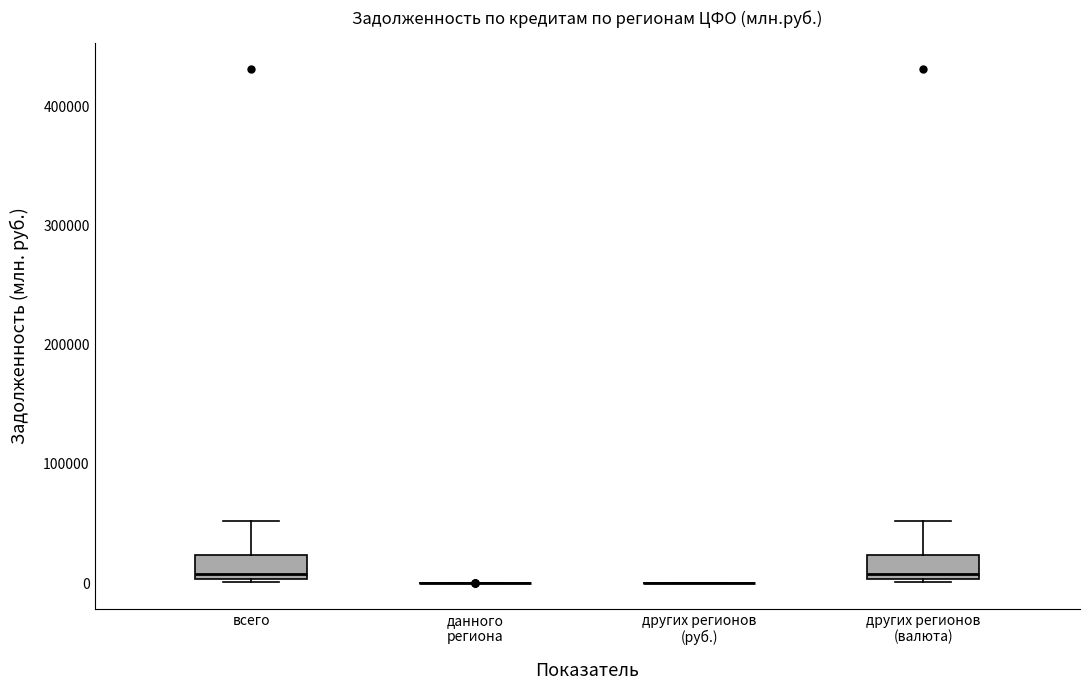

Reading left to right, read every box against the y-axis: the position of its median line, the range the box covers, and the ends of its whiskers. The values are not printed on the chart, so give them approximately, as read against the axis.

всего: median 10000, box 0 to 20000, whiskers 0 to 50000
данного региона: box collapsed to a line at 0, whiskers 0 to 0
других регионов (руб.): box collapsed to a line at 0, whiskers 0 to 0
других регионов (валюта): median 10000, box 0 to 20000, whiskers 0 to 50000